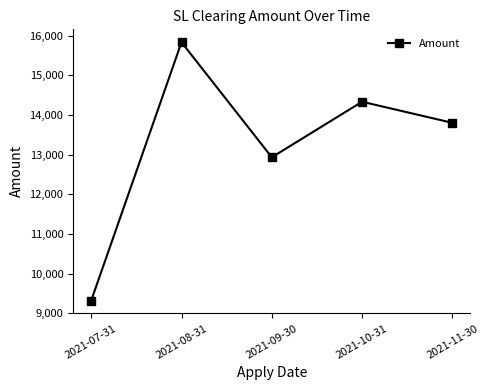

How many distinct data groups are displayed?

1